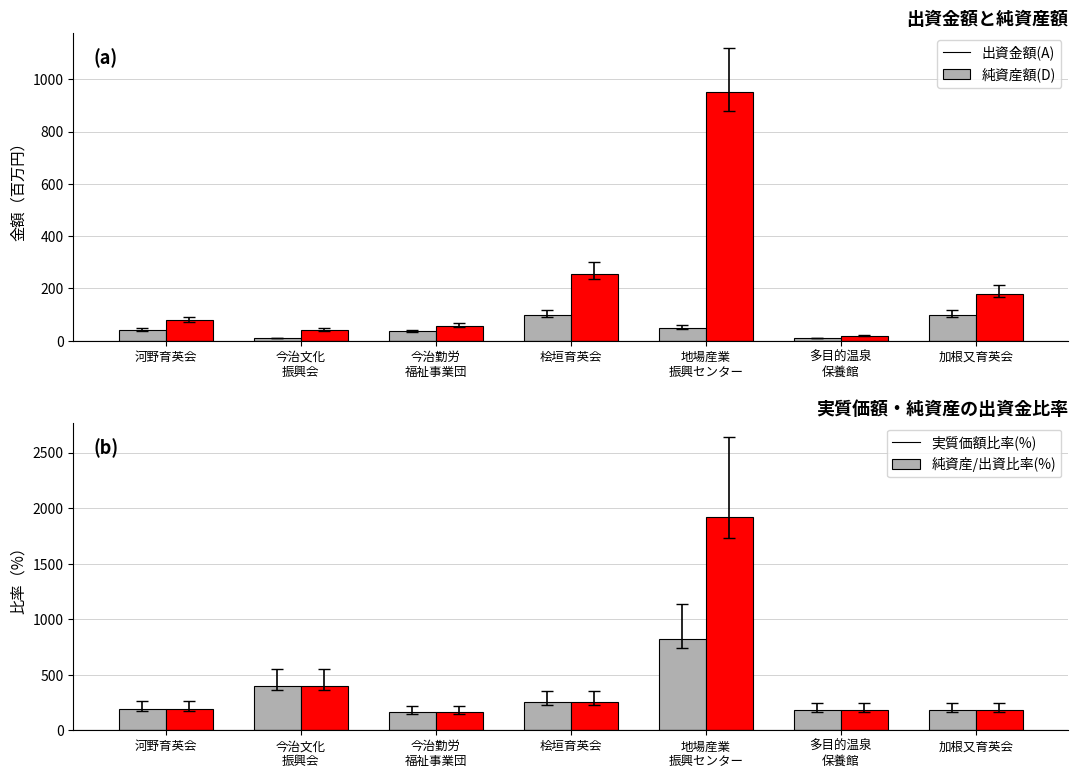

What is the total value across all series at 河野育英会?

508.0